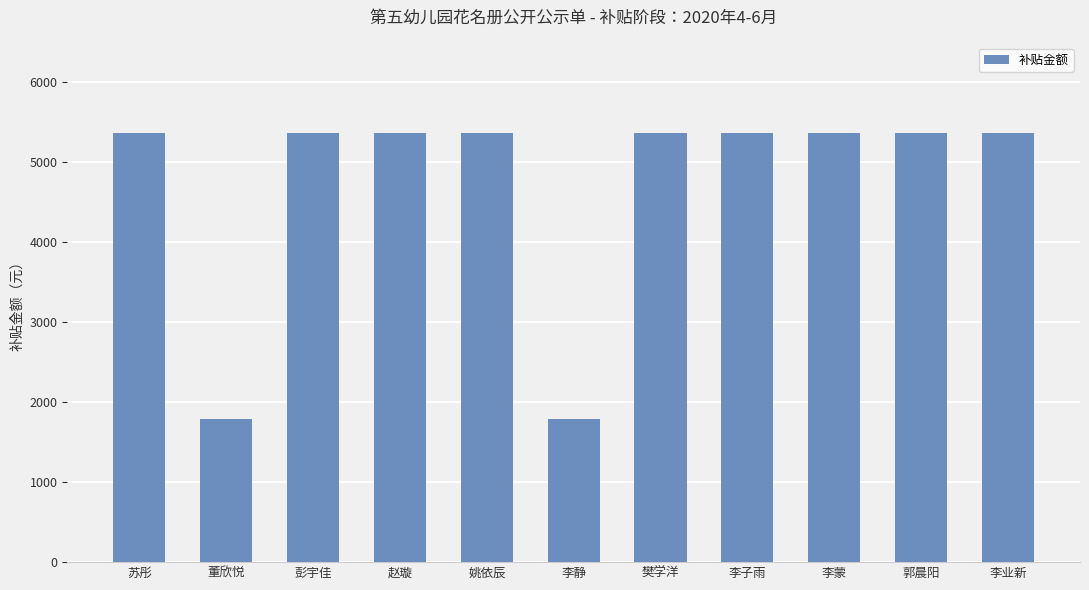

What is the difference between the maximum and second lowest values?

3580